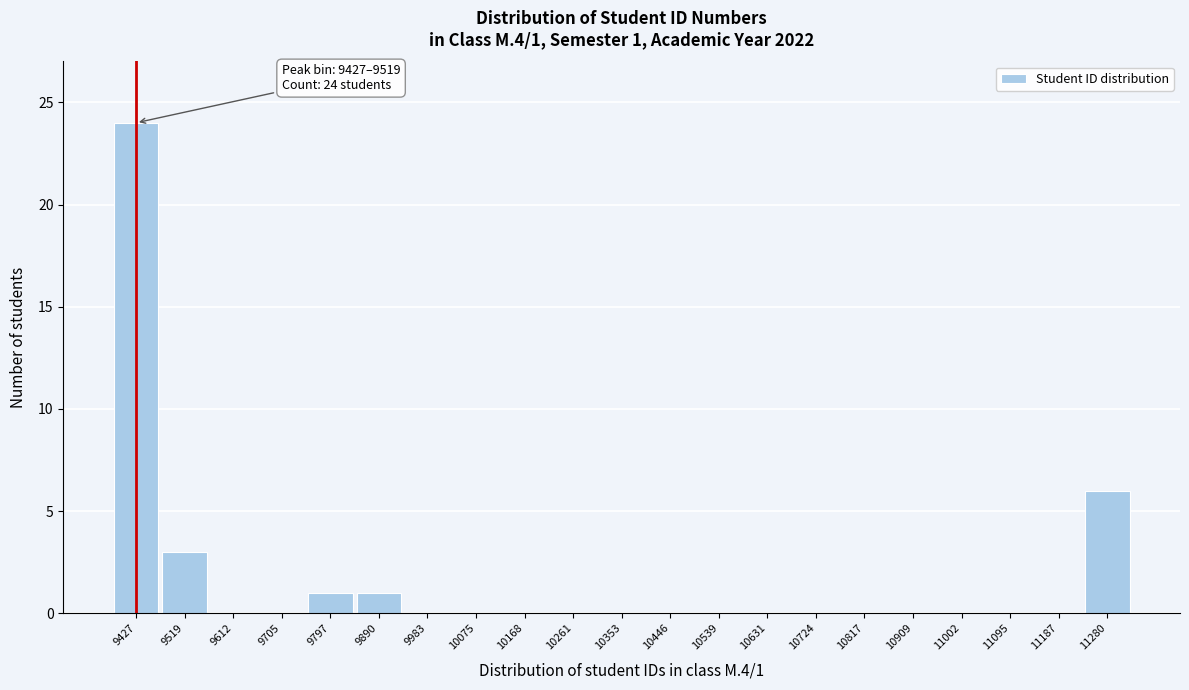

Reading left to right, transcribe all the data shown in this chart.

9427=24	9519=3	9612=0	9705=0	9797=1	9890=1	9983=0	10075=0	10168=0	10261=0	10353=0	10446=0	10539=0	10631=0	10724=0	10817=0	10909=0	11002=0	11095=0	11187=0	11280=6